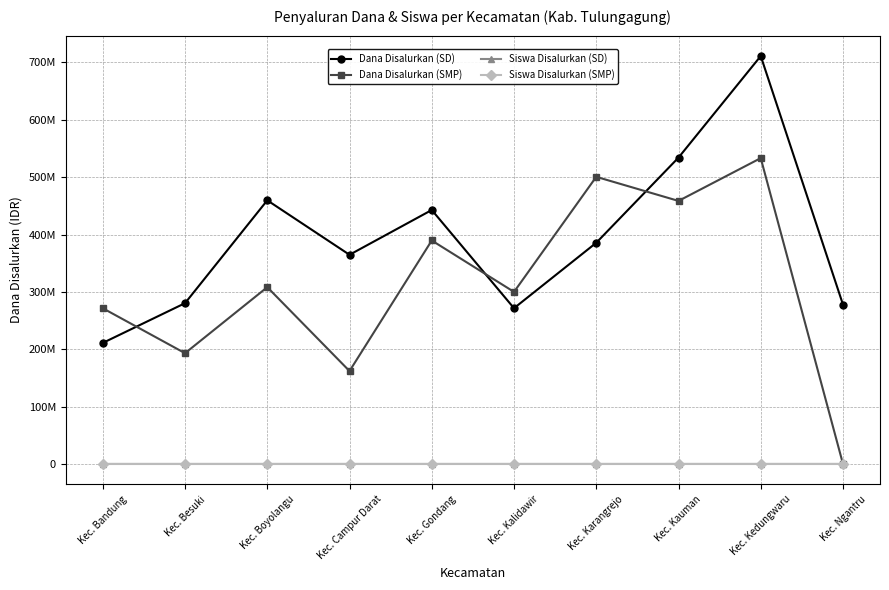

What is the difference between the second highest and minimum values in the Dana Disalurkan (SD) series?

323100000